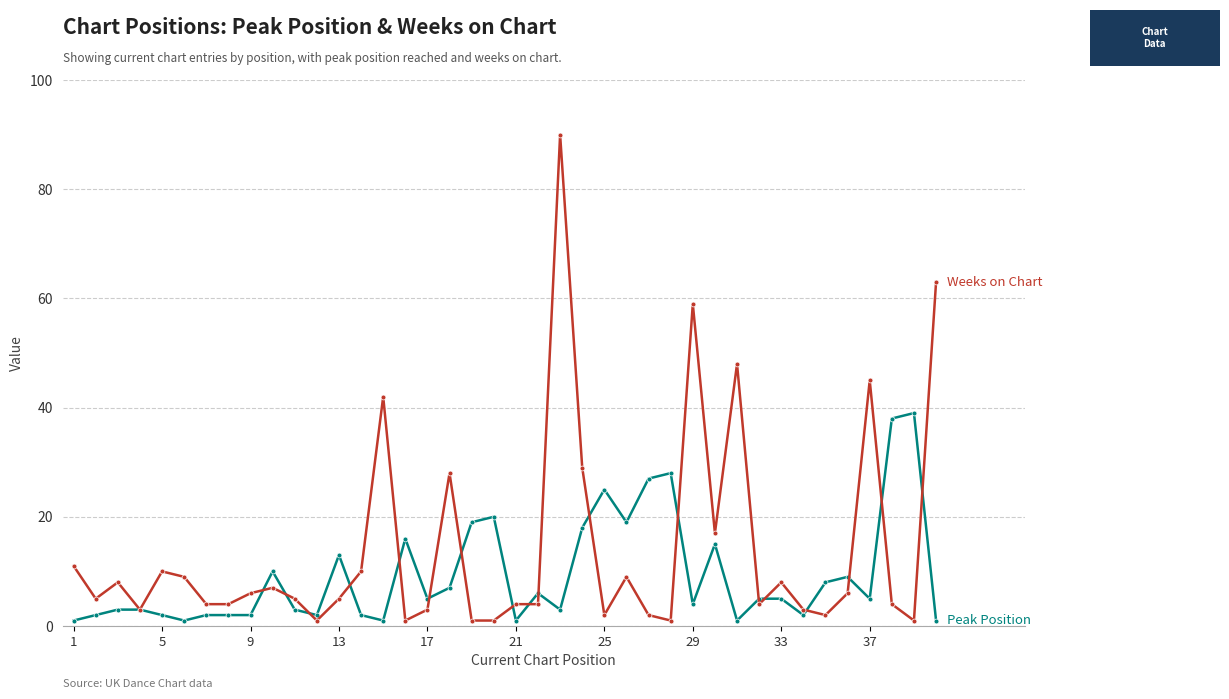

What is the greatest value displayed?

90